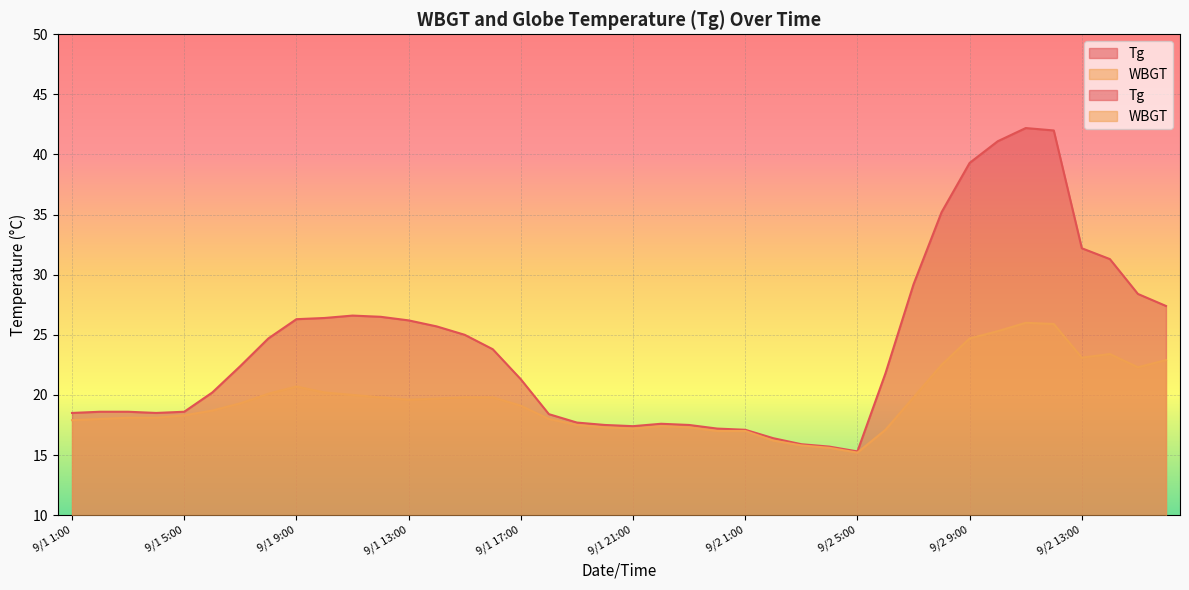

What is the value of the WBGT point at the 1st from the left?

17.9